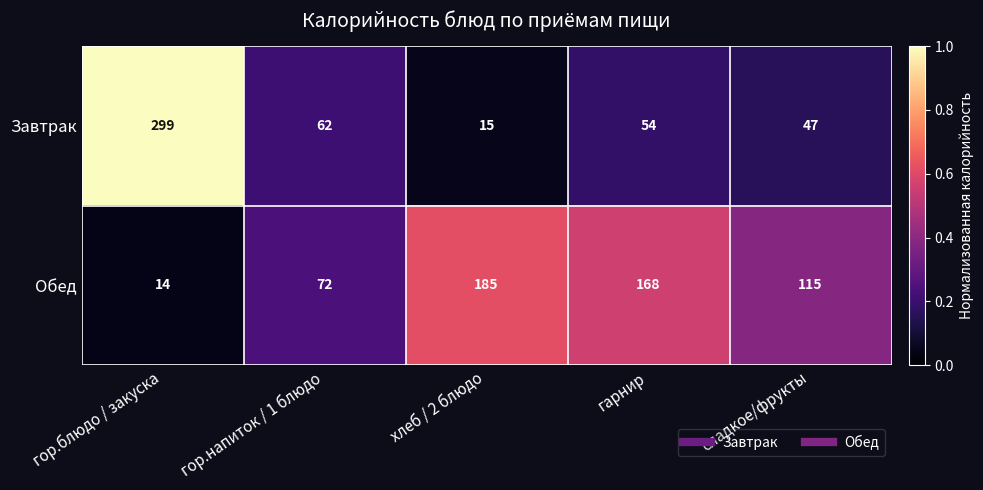

How many series are shown in this chart?

2